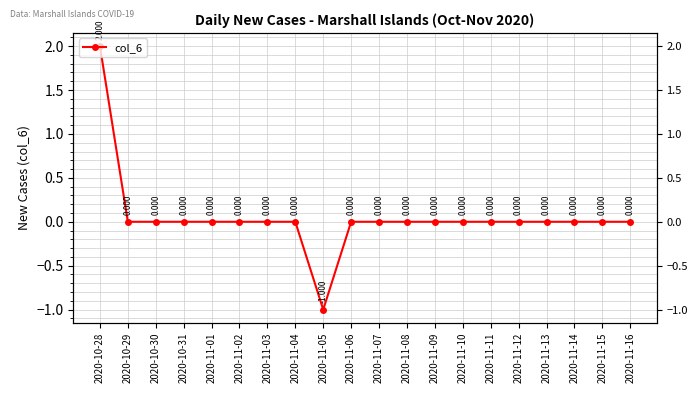

What is the difference between the maximum and minimum values?

3